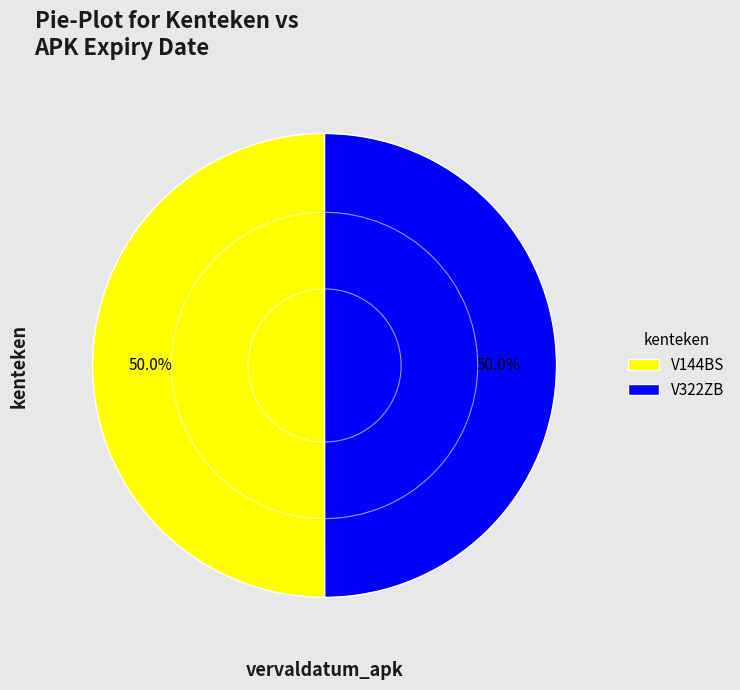

What percentage is NOT represented by V322ZB?

50.0%